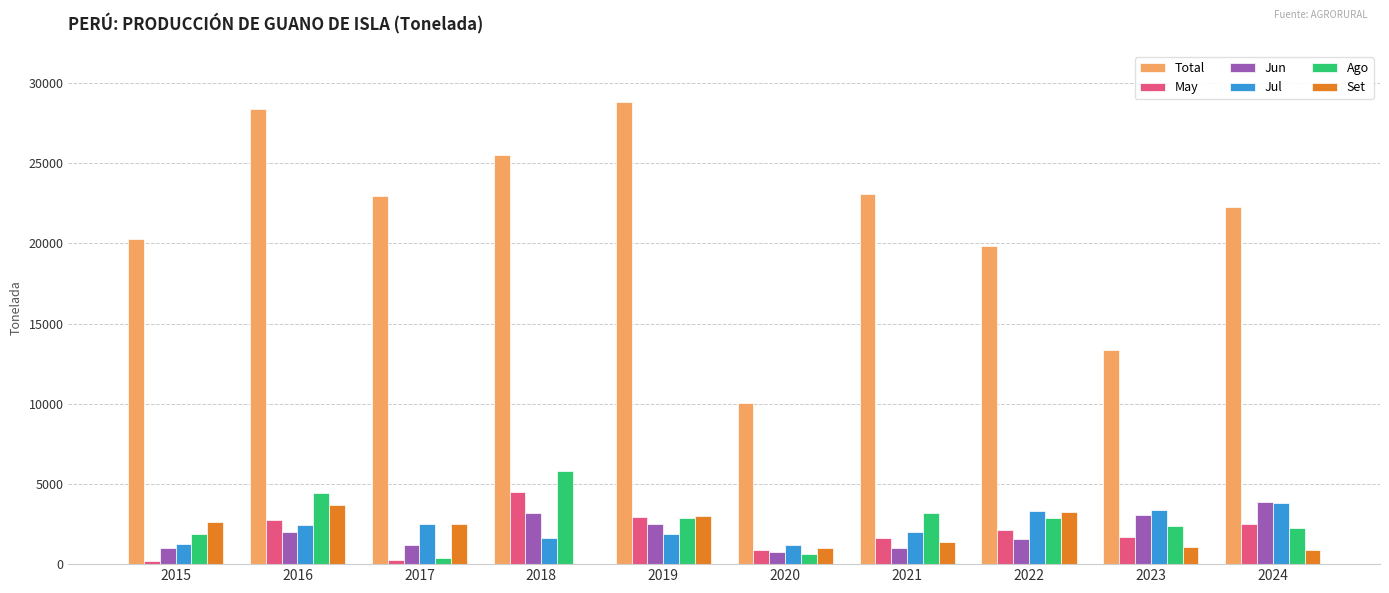

What is the greatest value displayed?

28787.5